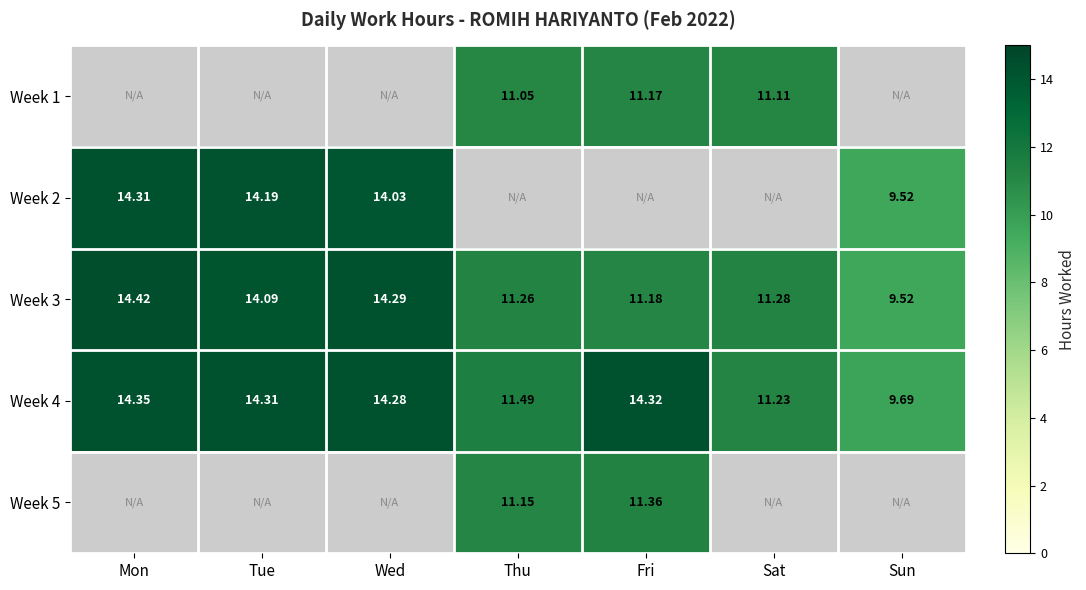

At how many categories does at least one series exceed 5?

7